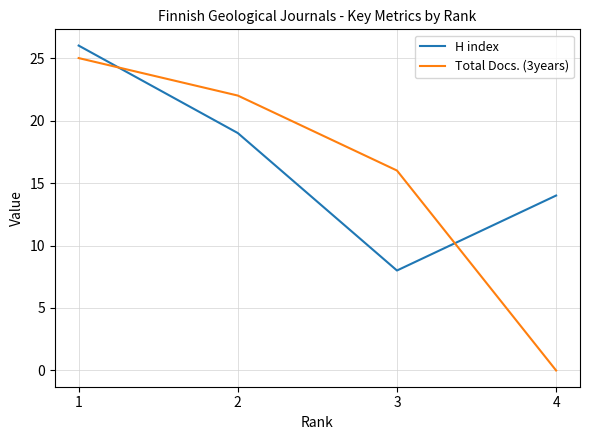

Reading left to right, extract all data points from this chart.

H index: 26	19	8	14
Total Docs. (3years): 25	22	16	0